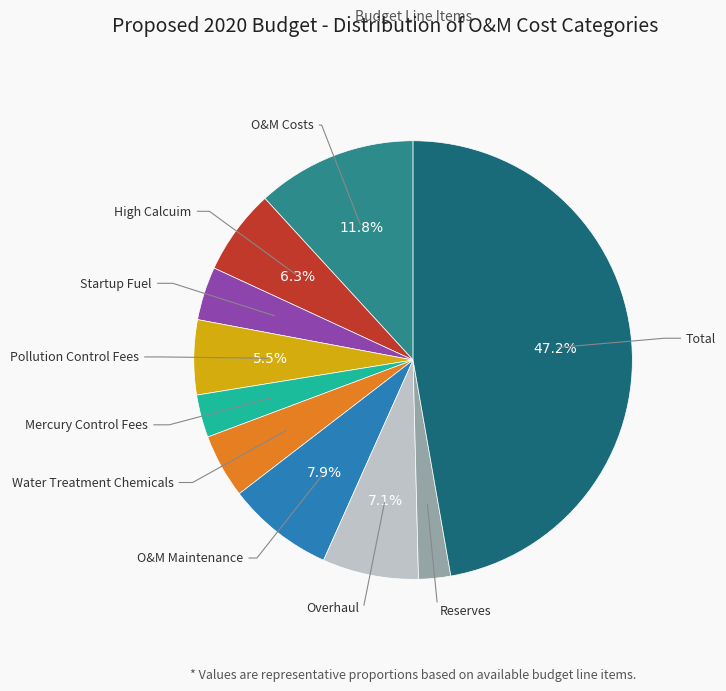

Count the number of slices in the pie.

10